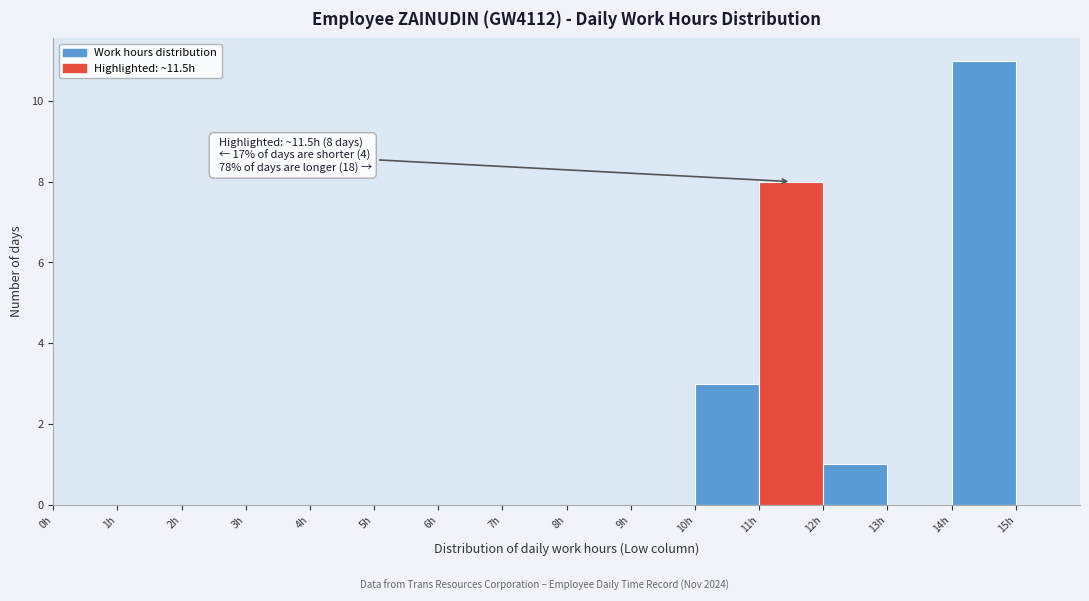

Which range on the x-axis has the tallest bar?

14 to 15